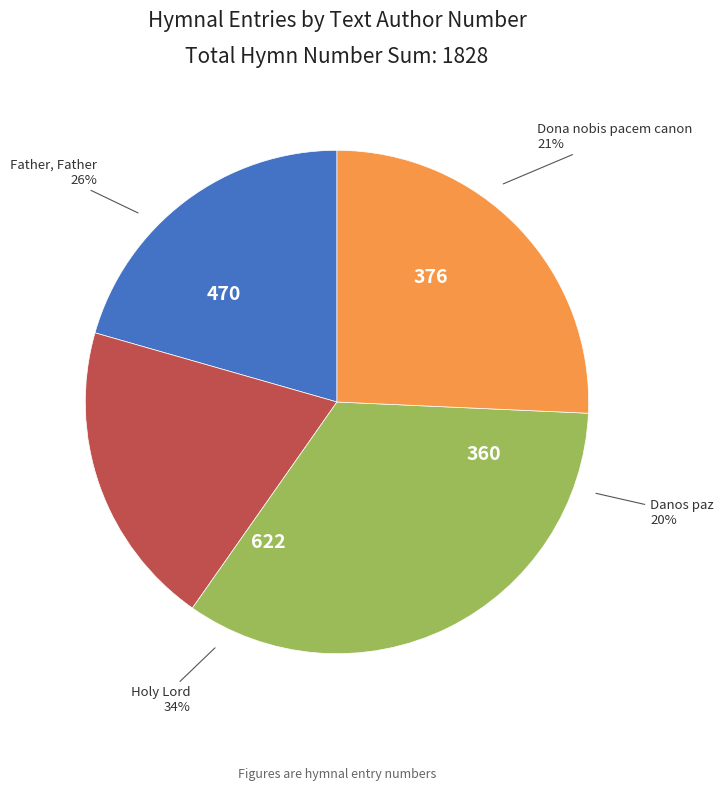

What percentage is the dona_nobis_pacem_canon slice, to the nearest percent?

21%